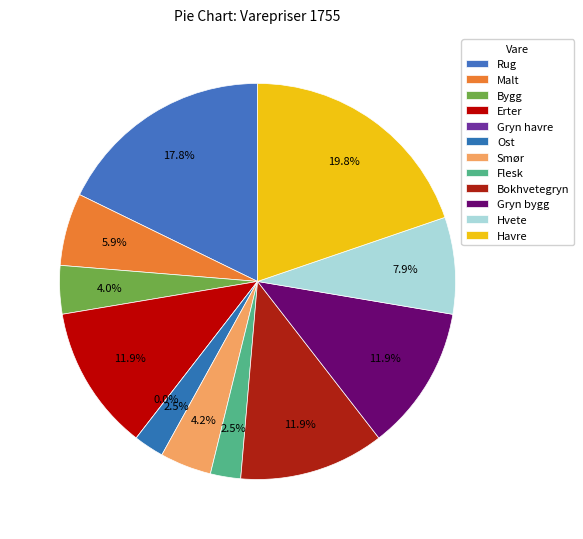

What is the change in value from Smør to Gryn bygg?

+31